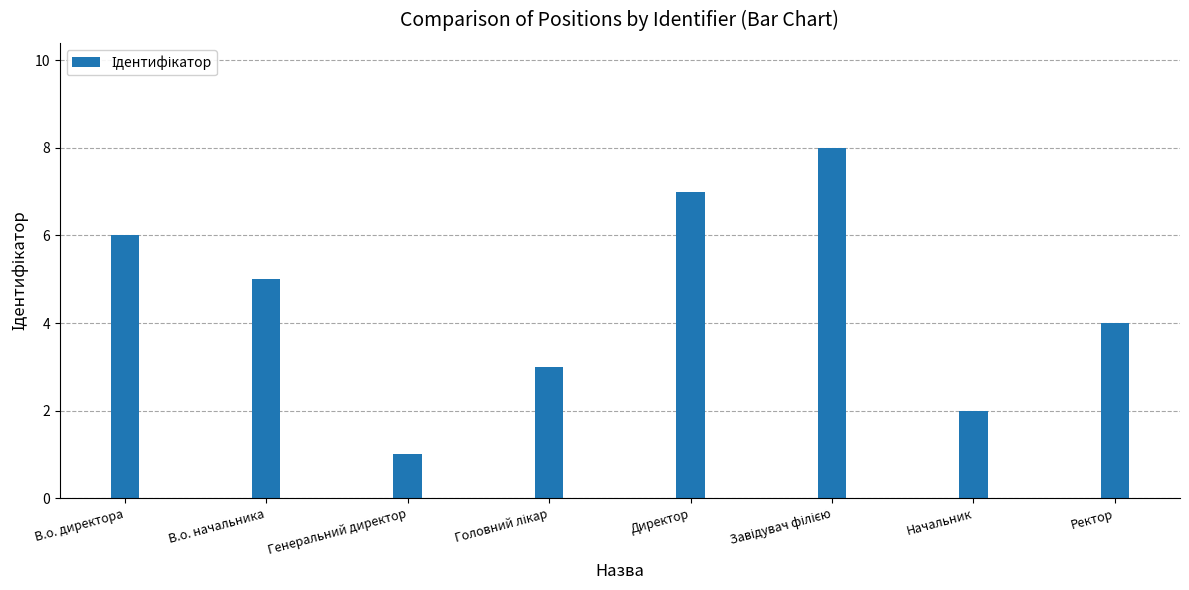

How many bars are there in total?

8